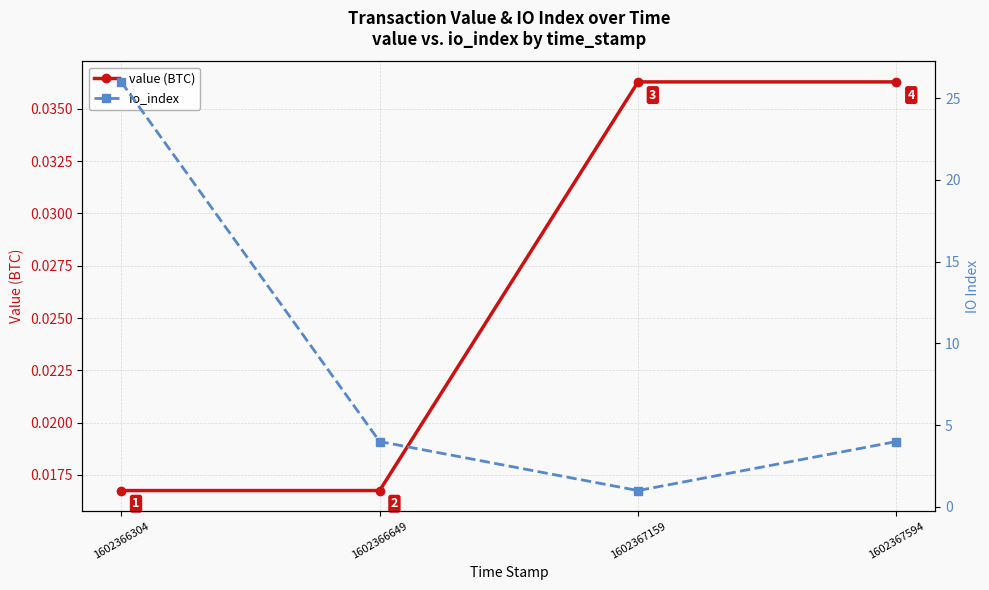

True or false: io_index and value (BTC) intersect in this chart.

False